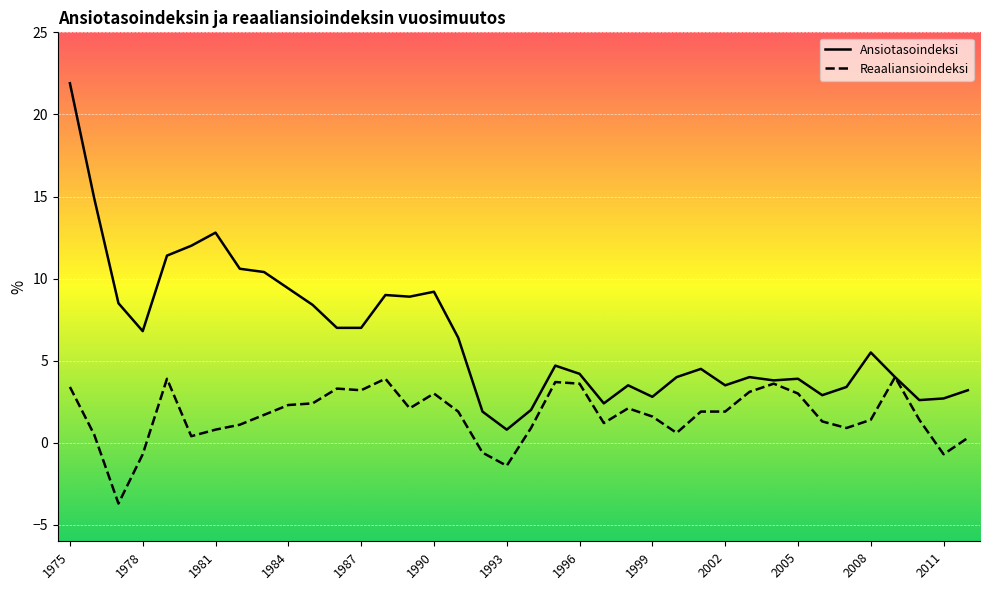

What is the minimum value shown in the chart?

-3.7